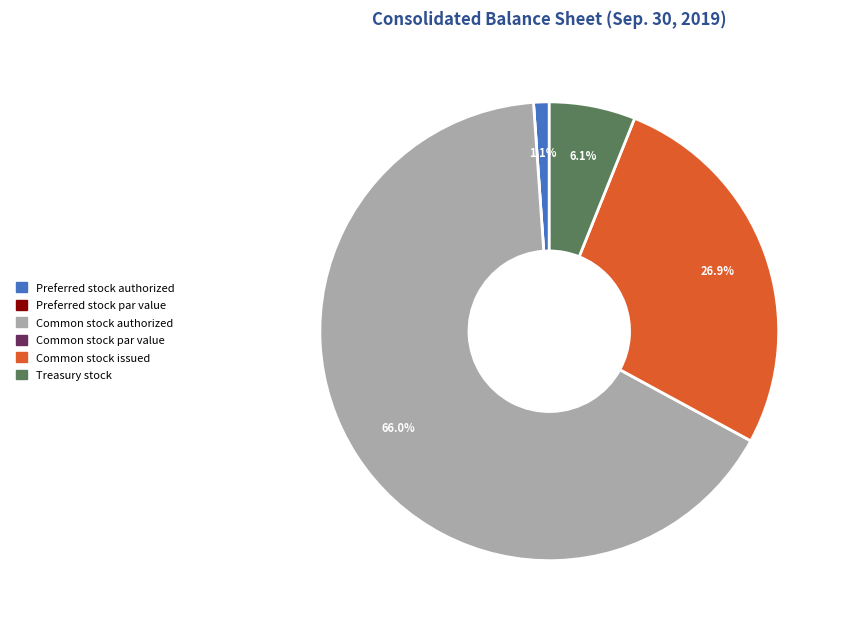

To the nearest percent, what is the difference between the largest and smallest slice percentages?

66%